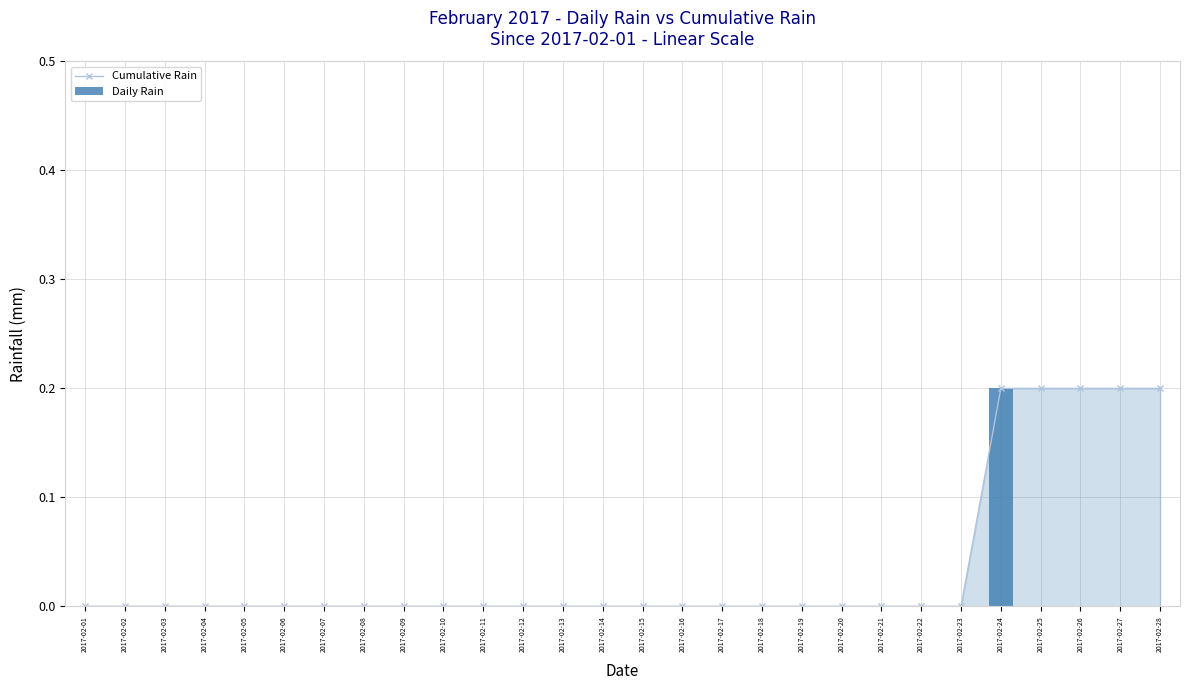

Reading left to right, list all the values displayed in this chart.

Cumulative Rain: 2017-02-01=0.0	2017-02-02=0.0	2017-02-03=0.0	2017-02-04=0.0	2017-02-05=0.0	2017-02-06=0.0	2017-02-07=0.0	2017-02-08=0.0	2017-02-09=0.0	2017-02-10=0.0	2017-02-11=0.0	2017-02-12=0.0	2017-02-13=0.0	2017-02-14=0.0	2017-02-15=0.0	2017-02-16=0.0	2017-02-17=0.0	2017-02-18=0.0	2017-02-19=0.0	2017-02-20=0.0	2017-02-21=0.0	2017-02-22=0.0	2017-02-23=0.0	2017-02-24=0.2	2017-02-25=0.2	2017-02-26=0.2	2017-02-27=0.2	2017-02-28=0.2
Daily Rain: 2017-02-01=0.0	2017-02-02=0.0	2017-02-03=0.0	2017-02-04=0.0	2017-02-05=0.0	2017-02-06=0.0	2017-02-07=0.0	2017-02-08=0.0	2017-02-09=0.0	2017-02-10=0.0	2017-02-11=0.0	2017-02-12=0.0	2017-02-13=0.0	2017-02-14=0.0	2017-02-15=0.0	2017-02-16=0.0	2017-02-17=0.0	2017-02-18=0.0	2017-02-19=0.0	2017-02-20=0.0	2017-02-21=0.0	2017-02-22=0.0	2017-02-23=0.0	2017-02-24=0.2	2017-02-25=0.0	2017-02-26=0.0	2017-02-27=0.0	2017-02-28=0.0